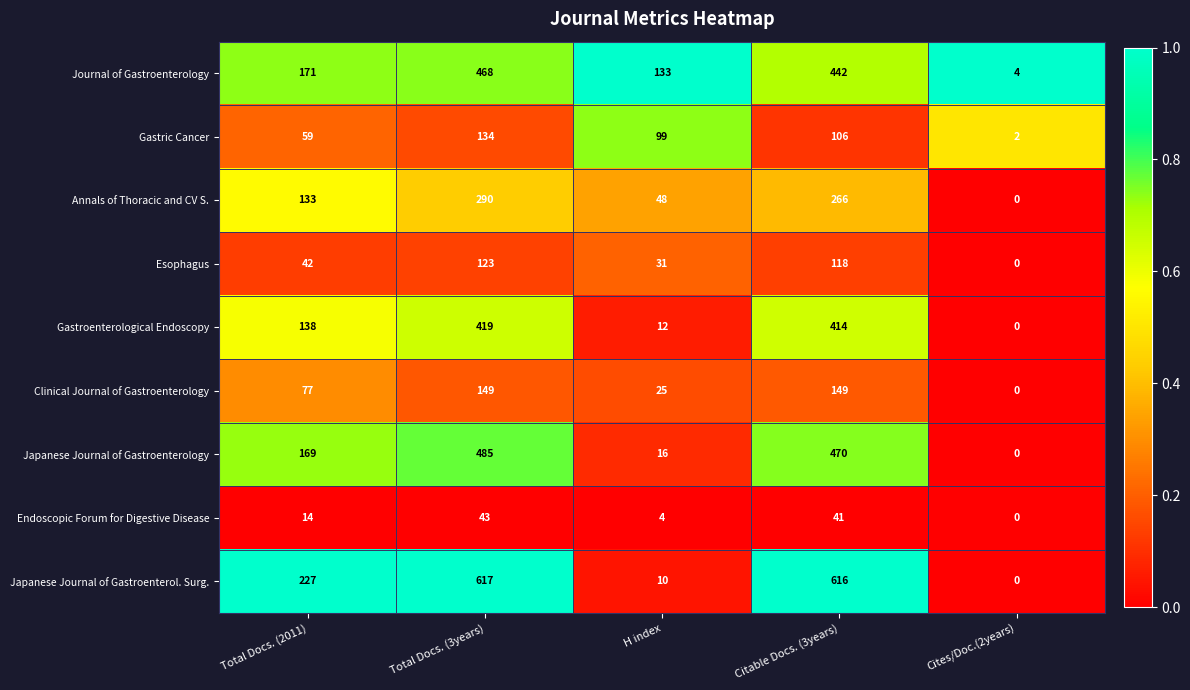

At which label is Esophagus closest to 61?

Total Docs. (2011)